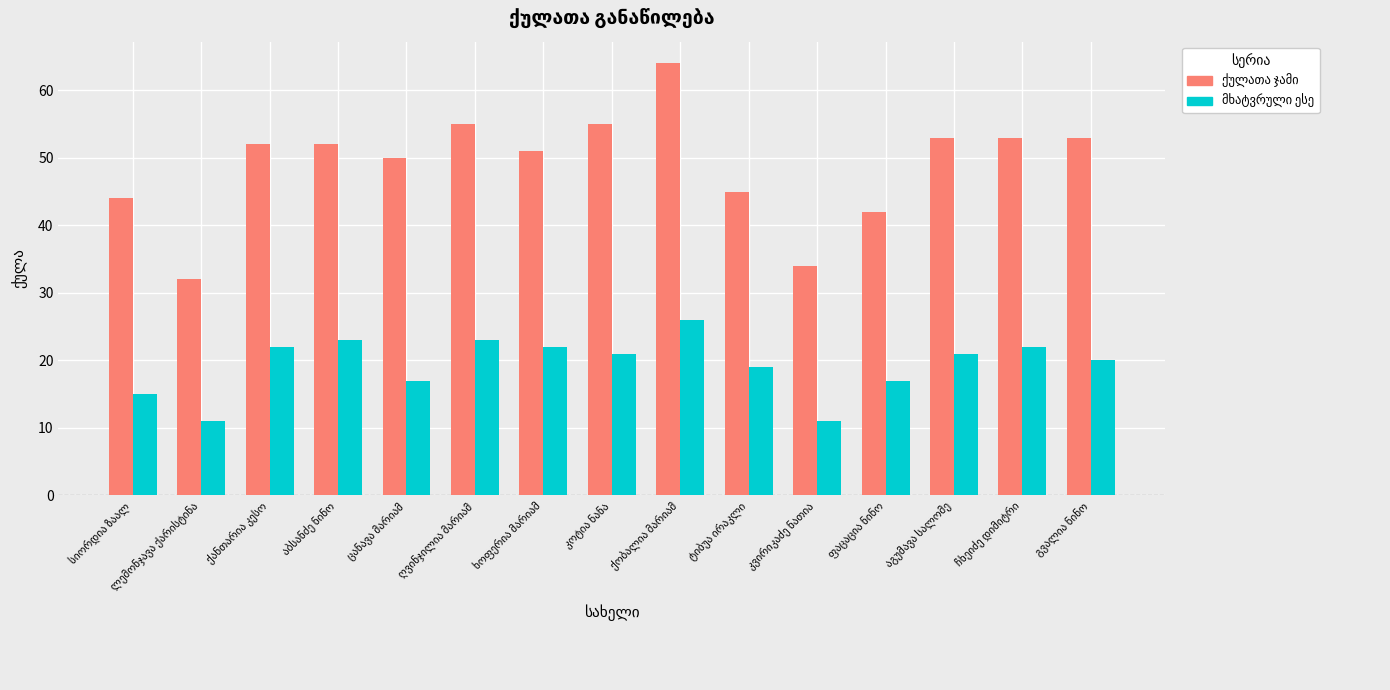

What is the smallest value displayed?

11